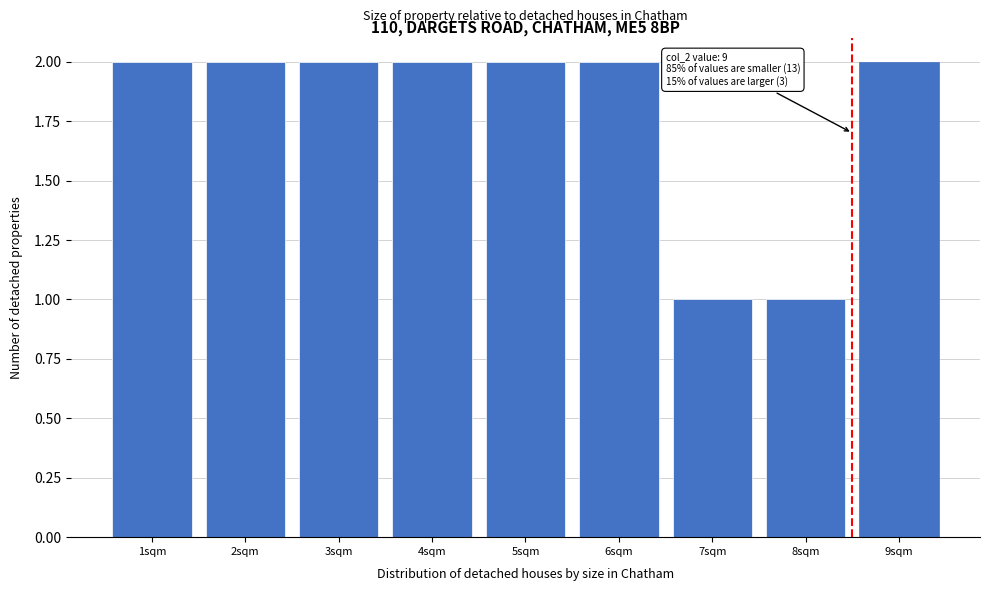

Reading right to left, transcribe all the data shown in this chart.

9sqm=2	8sqm=1	7sqm=1	6sqm=2	5sqm=2	4sqm=2	3sqm=2	2sqm=2	1sqm=2